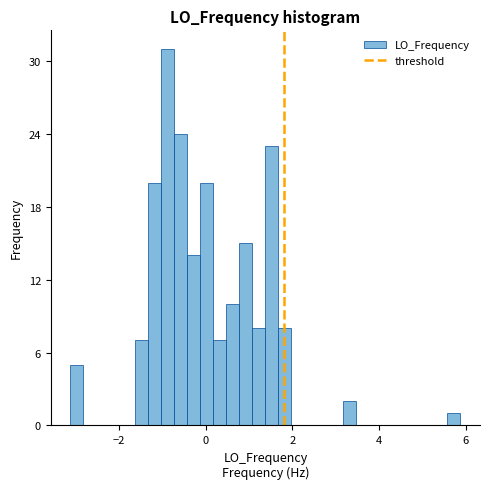

Around what value on the x-axis is the tallest bar? Give the approximate position of its centre, as read against the axis.

-0.8